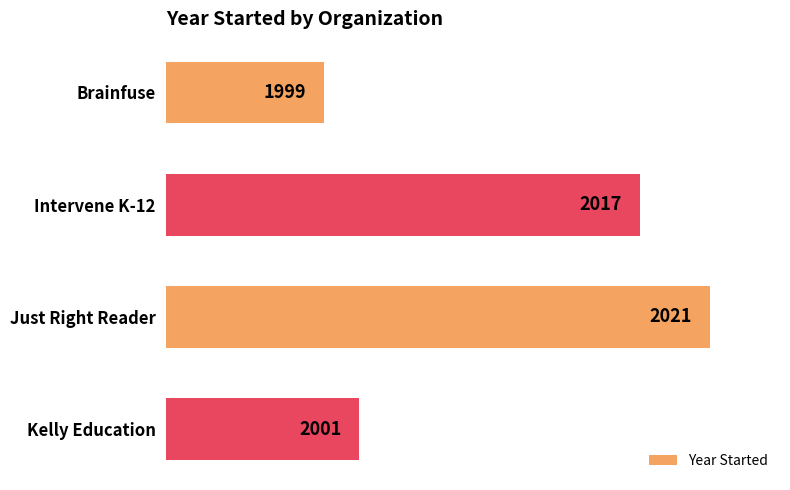

Reading top to bottom, transcribe all the data shown in this chart.

Brainfuse=1999	Intervene K-12=2017	Just Right Reader=2021	Kelly Education=2001